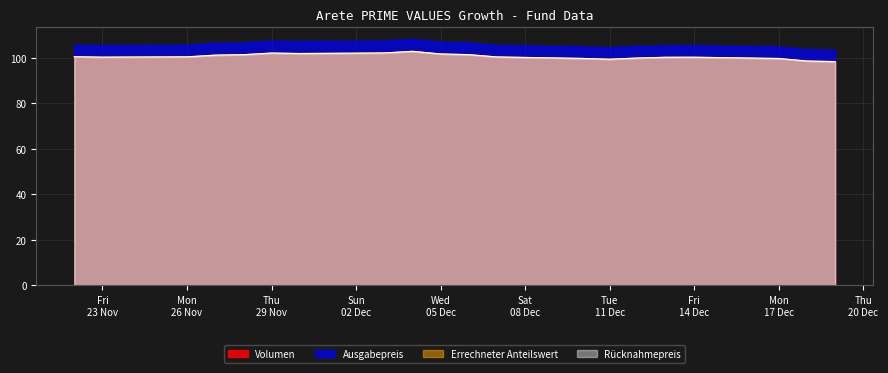

True or false: Rücknahmepreis and Errechneter Anteilswert intersect in this chart.

False